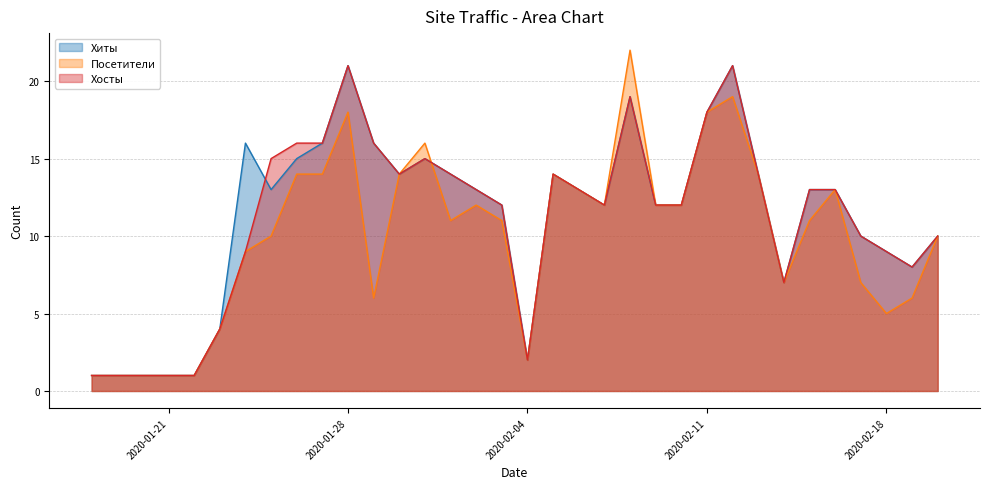

Reading left to right, list all the values displayed in this chart.

Хиты: 2020-01-18=1	2020-01-19=1	2020-01-20=1	2020-01-21=1	2020-01-22=1	2020-01-23=4	2020-01-24=16	2020-01-25=13	2020-01-26=15	2020-01-27=16	2020-01-28=21	2020-01-29=16	2020-01-30=14	2020-01-31=15	2020-02-01=14	2020-02-02=13	2020-02-03=12	2020-02-04=2	2020-02-05=14	2020-02-06=13	2020-02-07=12	2020-02-08=19	2020-02-09=12	2020-02-10=12	2020-02-11=18	2020-02-12=21	2020-02-13=14	2020-02-14=7	2020-02-15=13	2020-02-16=13	2020-02-17=10	2020-02-18=9	2020-02-19=8	2020-02-20=10
Посетители: 2020-01-18=1	2020-01-19=1	2020-01-20=1	2020-01-21=1	2020-01-22=1	2020-01-23=4	2020-01-24=9	2020-01-25=10	2020-01-26=14	2020-01-27=14	2020-01-28=18	2020-01-29=6	2020-01-30=14	2020-01-31=16	2020-02-01=11	2020-02-02=12	2020-02-03=11	2020-02-04=2	2020-02-05=14	2020-02-06=13	2020-02-07=12	2020-02-08=22	2020-02-09=12	2020-02-10=12	2020-02-11=18	2020-02-12=19	2020-02-13=14	2020-02-14=7	2020-02-15=11	2020-02-16=13	2020-02-17=7	2020-02-18=5	2020-02-19=6	2020-02-20=10
Хосты: 2020-01-18=1	2020-01-19=1	2020-01-20=1	2020-01-21=1	2020-01-22=1	2020-01-23=4	2020-01-24=9	2020-01-25=15	2020-01-26=16	2020-01-27=16	2020-01-28=21	2020-01-29=16	2020-01-30=14	2020-01-31=15	2020-02-01=14	2020-02-02=13	2020-02-03=12	2020-02-04=2	2020-02-05=14	2020-02-06=13	2020-02-07=12	2020-02-08=19	2020-02-09=12	2020-02-10=12	2020-02-11=18	2020-02-12=21	2020-02-13=14	2020-02-14=7	2020-02-15=13	2020-02-16=13	2020-02-17=10	2020-02-18=9	2020-02-19=8	2020-02-20=10